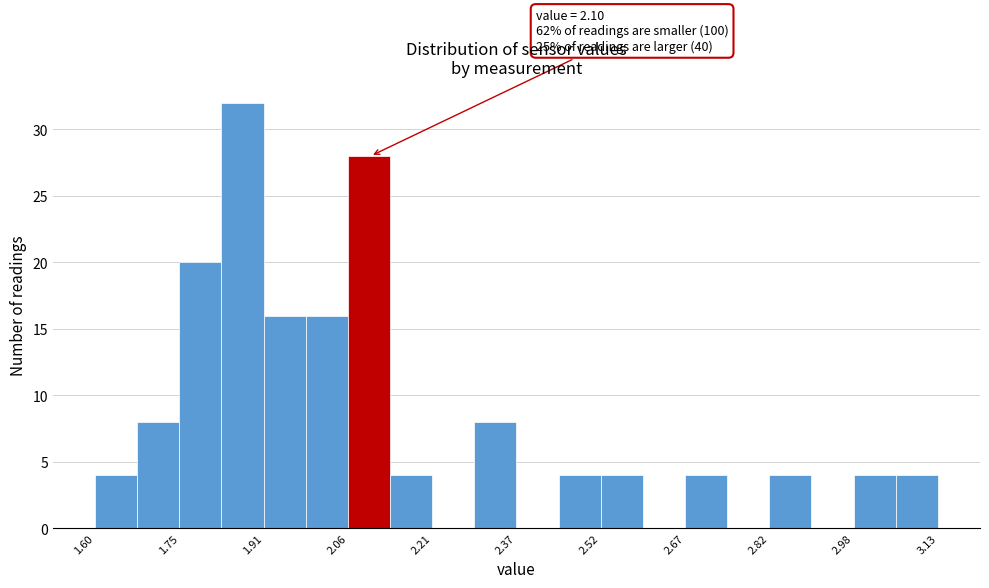

Around what value on the x-axis is the tallest bar? Give the approximate position of its centre, as read against the axis.

1.86